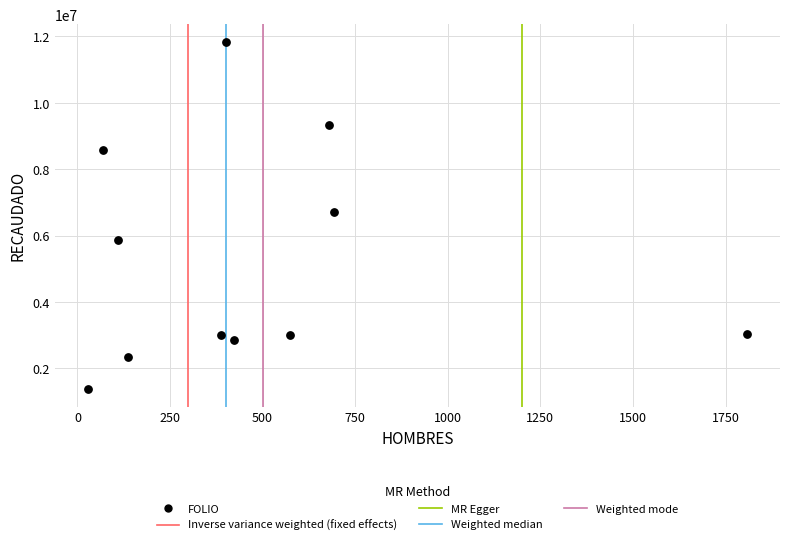

What is the range of Y values (max minus min)?

10466271.9